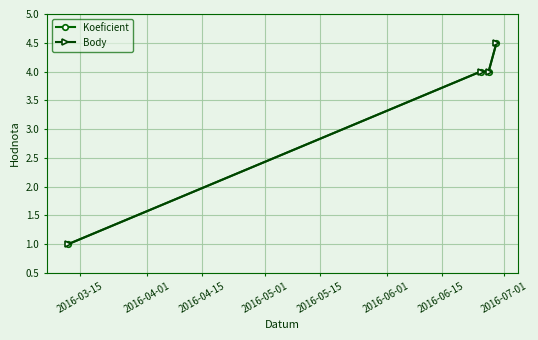

Does the chart have visible grid lines?

Yes